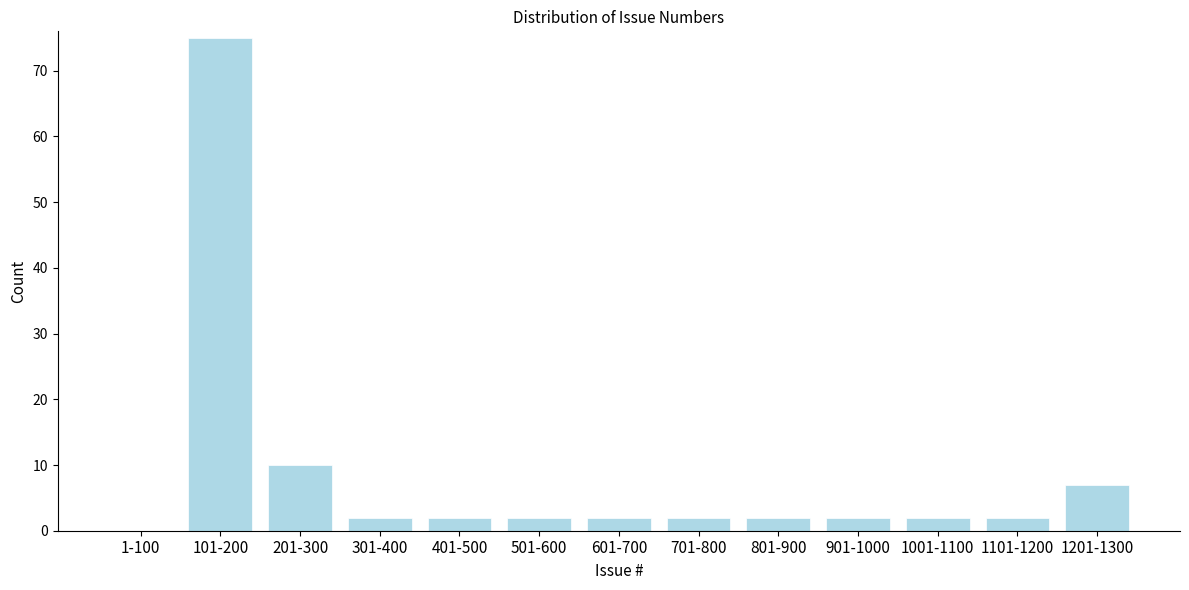

Reading left to right, list all the values displayed in this chart.

1-100=0	101-200=75	201-300=10	301-400=2	401-500=2	501-600=2	601-700=2	701-800=2	801-900=2	901-1000=2	1001-1100=2	1101-1200=2	1201-1300=7